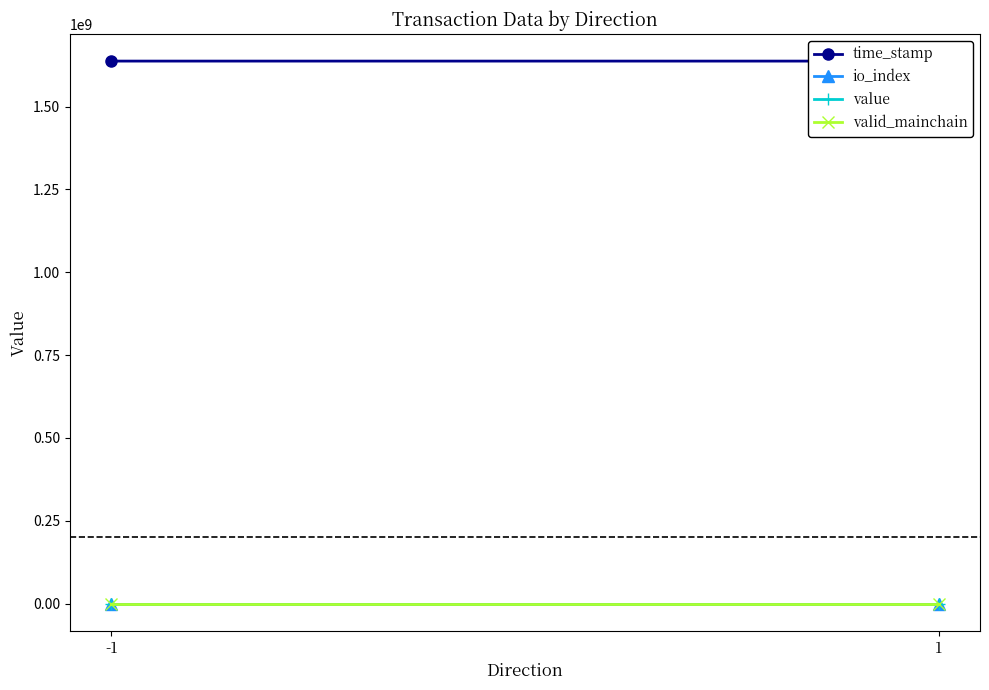

Which series has the largest range (max minus min)?

time_stamp